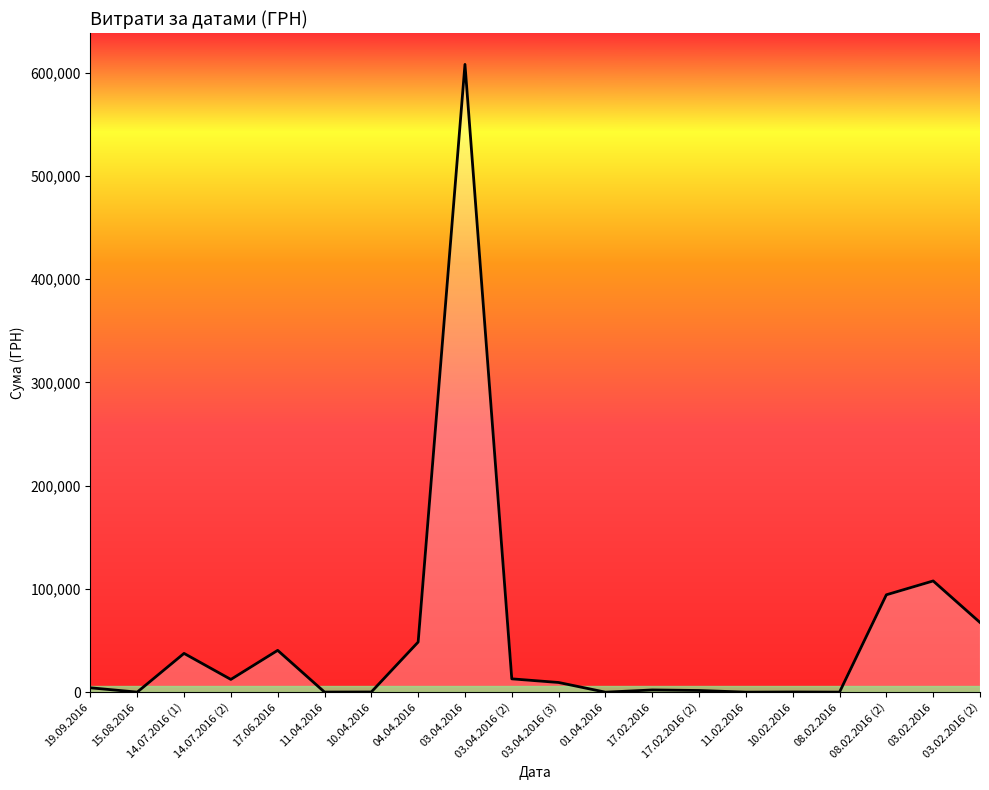

At which label is the value closest to 304009?

03.02.2016